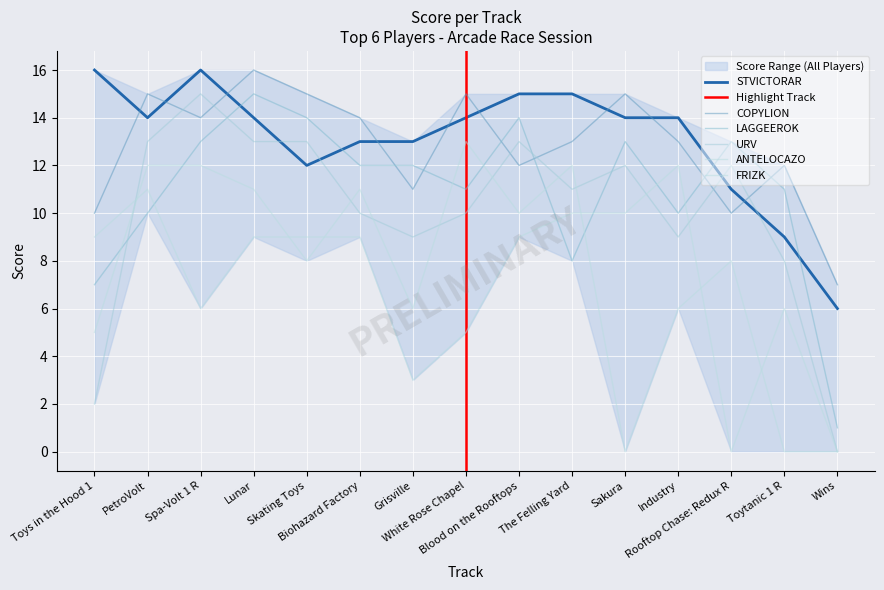

Which series has the largest range (max minus min)?

URV